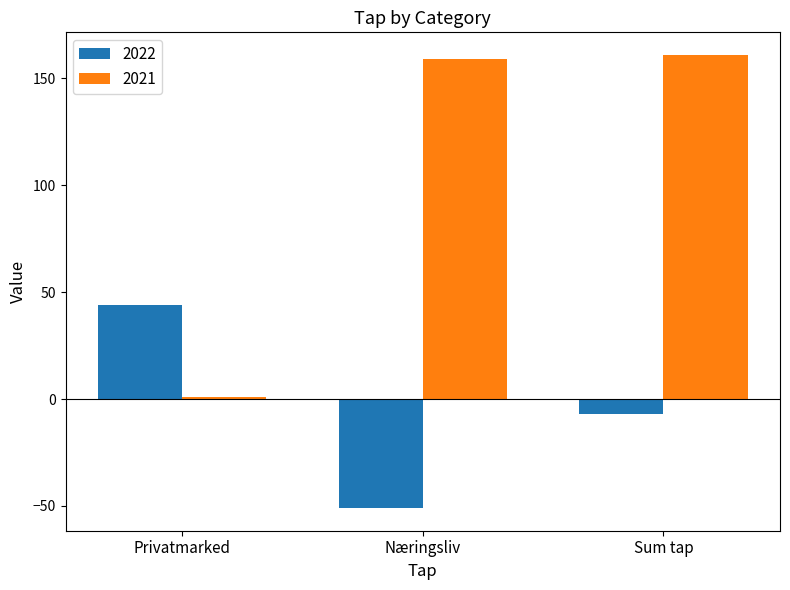

Which series has the largest range (max minus min)?

2021